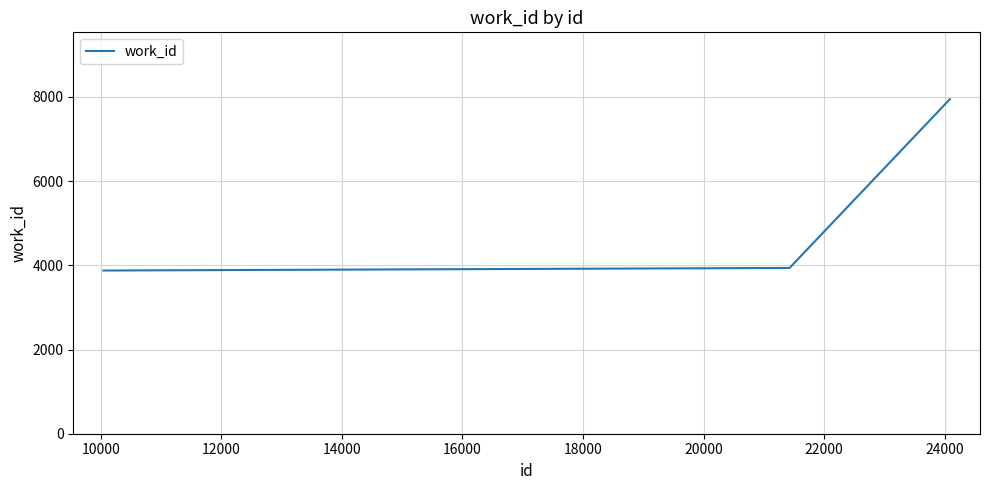

What is the greatest value displayed?

7945